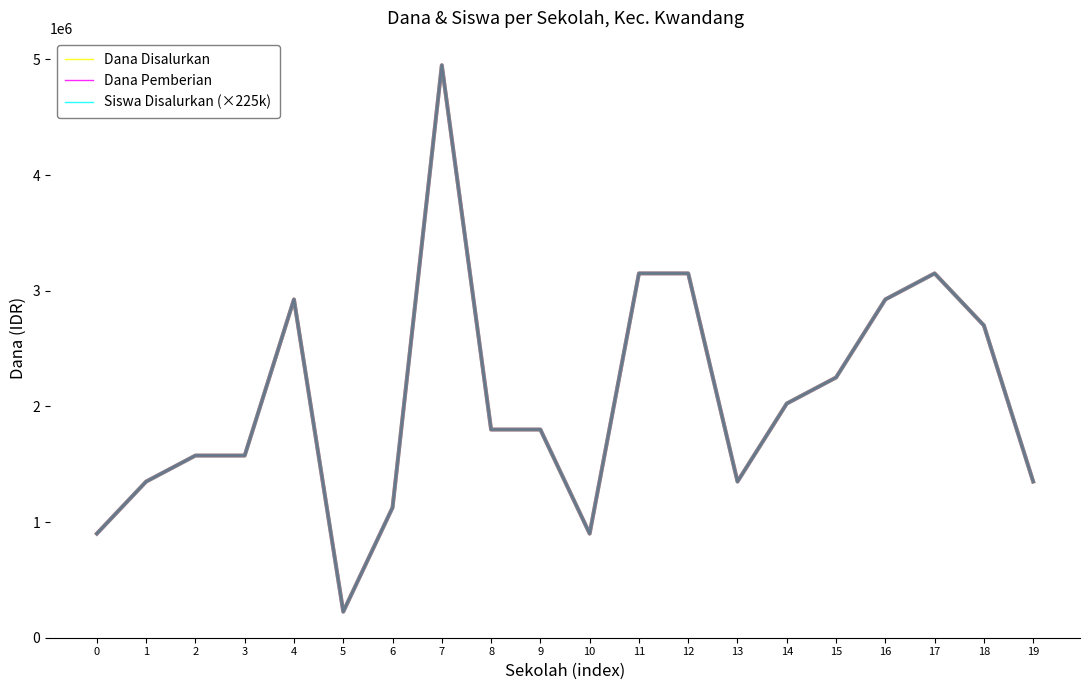

Where does the Dana Disalurkan series first go above 1800000?

4